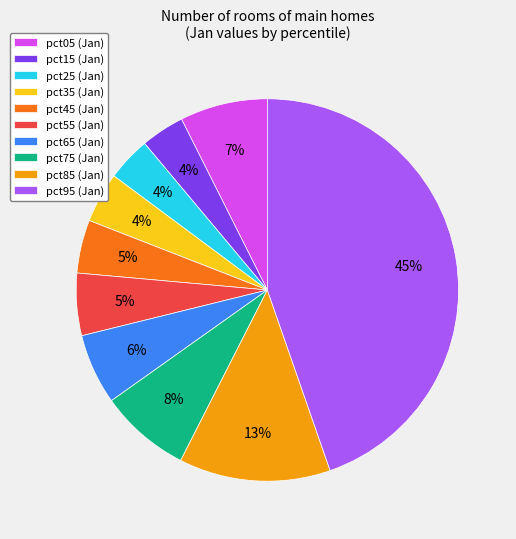

Which category has the biggest portion of the pie?

pct95